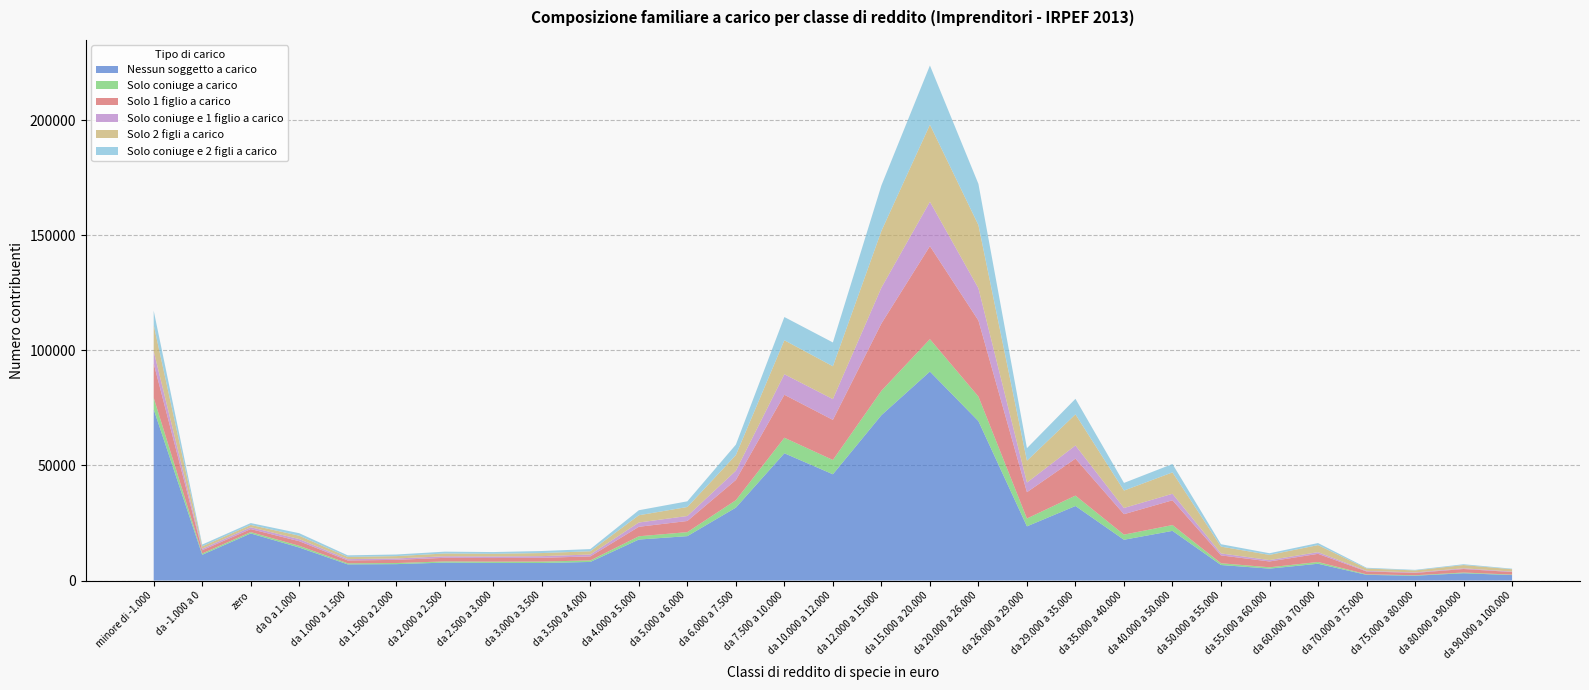

Reading left to right, what are all the values shown in this chart?

Nessun soggetto a carico: 74359	11187	20446	14342	7015	7126	7792	7659	7618	8078	17801	19288	31673	55281	46154	71811	90767	69234	23538	32377	17712	21573	6748	5176	7295	2471	2101	3169	2369
Solo coniuge a carico: 5003	566	600	746	475	477	519	552	628	658	1425	1736	3218	6745	6209	10600	14081	10675	3414	4514	2230	2526	768	576	769	247	202	312	211
Solo 1 figlio a carico: 14900	1416	1303	1991	1228	1375	1557	1564	1617	1747	4120	4841	8785	18658	17415	29228	40404	33026	11413	16060	8880	10763	3409	2530	3535	1233	1011	1529	1112
Solo coniuge e 1 figlio a carico: 5358	643	809	923	574	608	665	685	736	818	1861	2166	4007	8920	9022	15561	19258	14010	4191	5715	2696	2831	847	611	729	255	210	303	200
Solo 2 figli a carico: 11376	1043	1005	1466	973	1021	1209	1154	1337	1413	3148	3916	6809	14755	14265	24636	33464	27438	9478	13512	7563	9280	2963	2249	3059	1023	869	1410	1019
Solo coniuge e 2 figli a carico: 6214	775	800	1093	676	702	804	757	892	948	2180	2460	4530	10090	10341	19772	25726	17882	5456	6746	3317	3639	1047	714	897	323	253	358	240